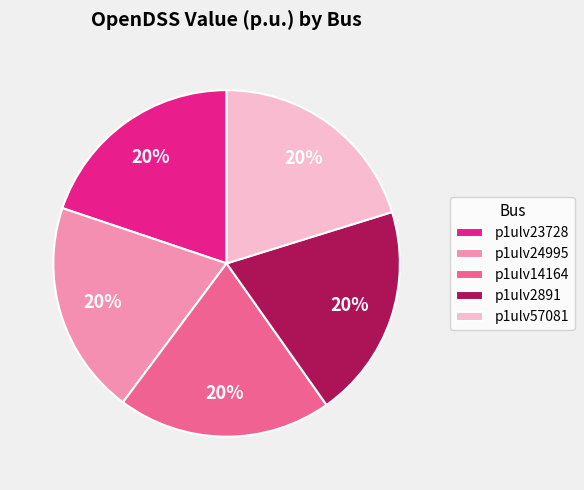

To the nearest percent, what is the combined percentage of p1ulv14164 and p1ulv23728?

40%